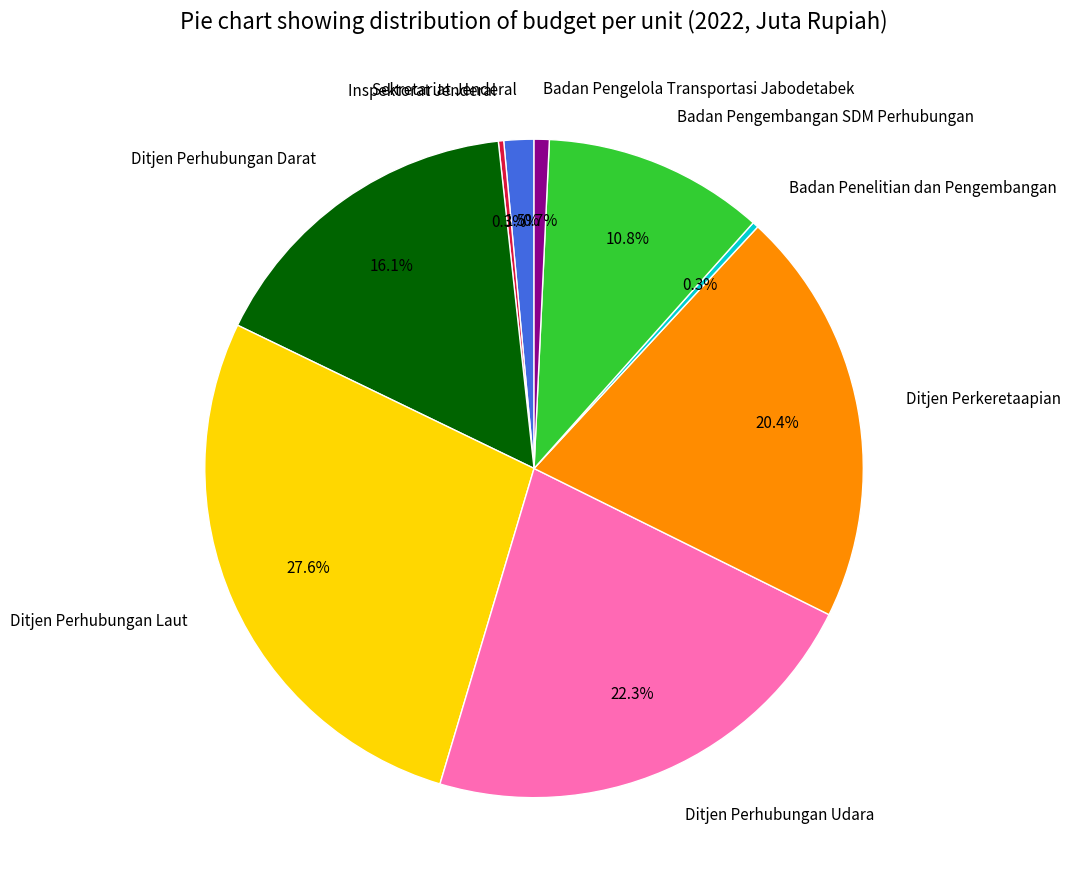

What percentage is the Ditjen Perkeretaapian slice, to the nearest percent?

20%